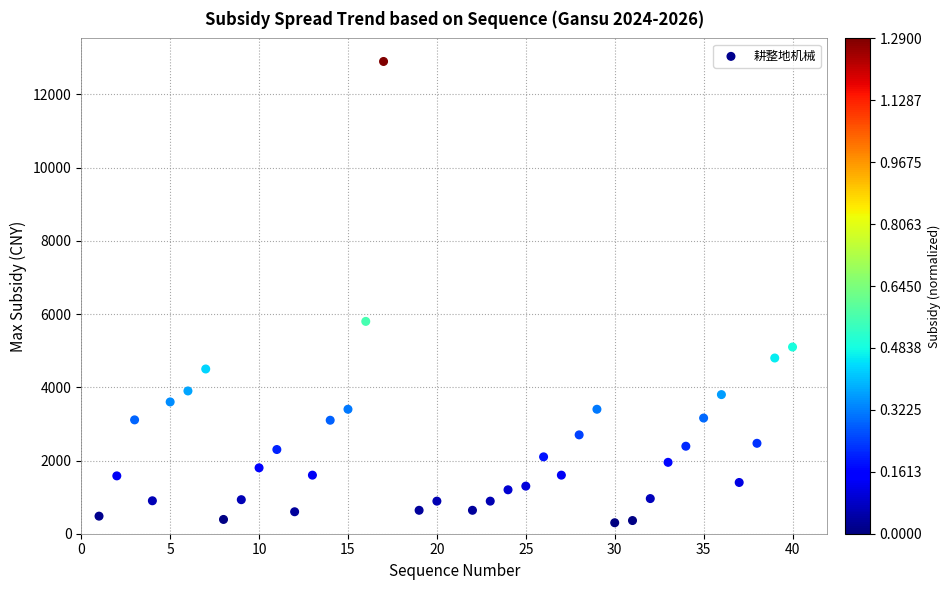

What Y value in the scatter plot is closest to 6600?

5800